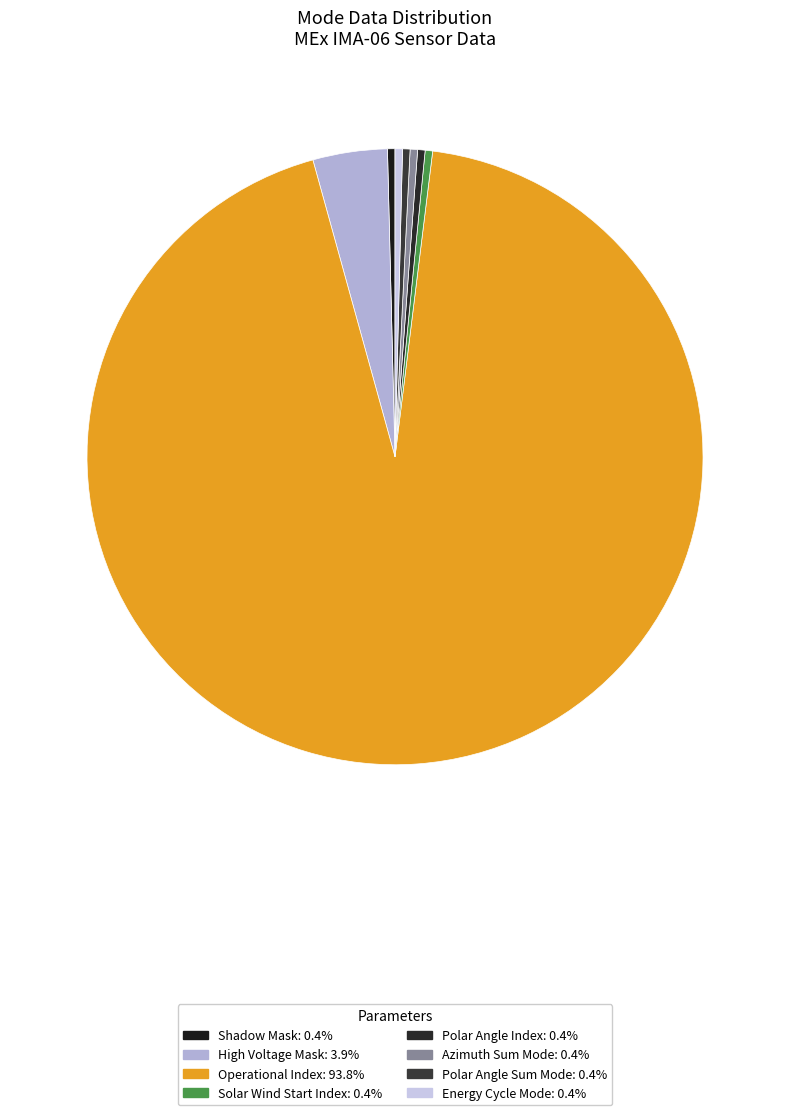

True or false: Azimuth Sum Mode accounts for 1% of the total.

False